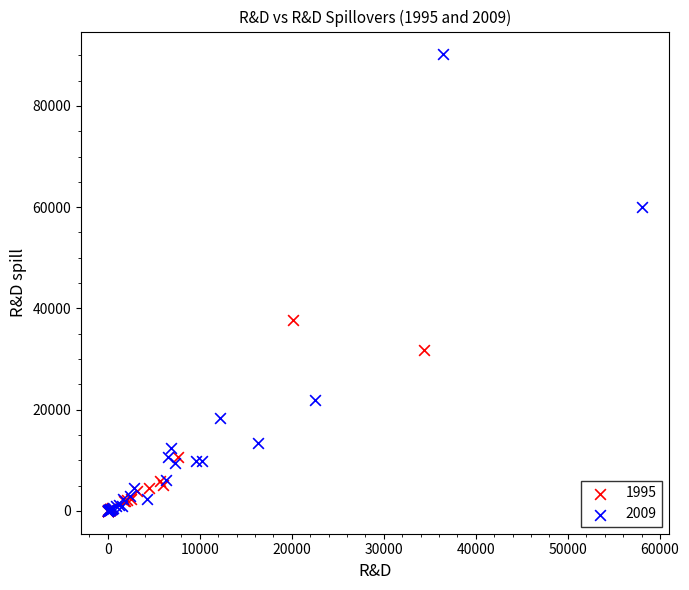

Which series has the largest Y range (max minus min)?

2009